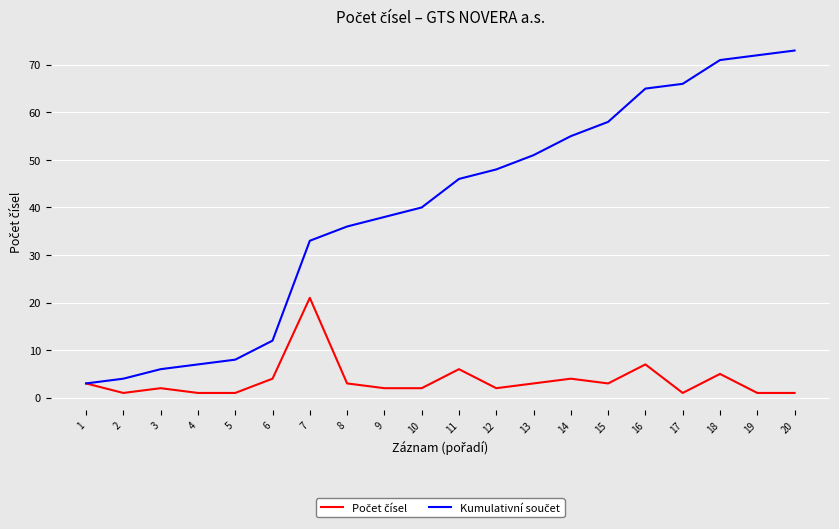

Between 10 and 12, which is larger?

10